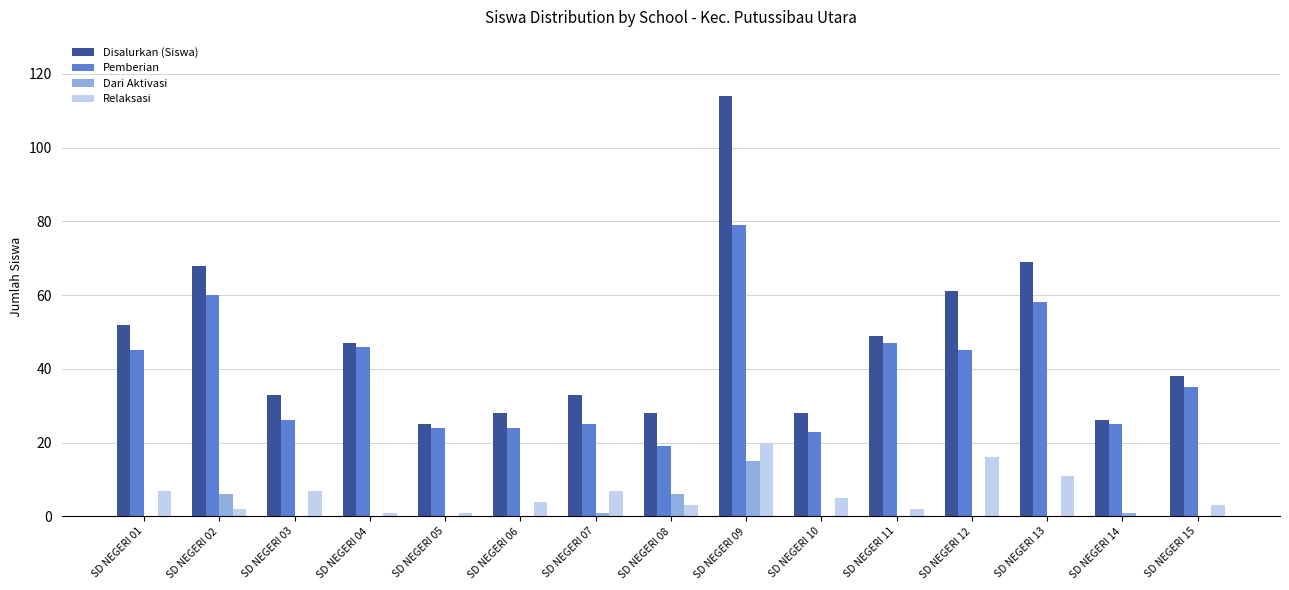

Which category has the highest value across all series?

SD NEGERI 09